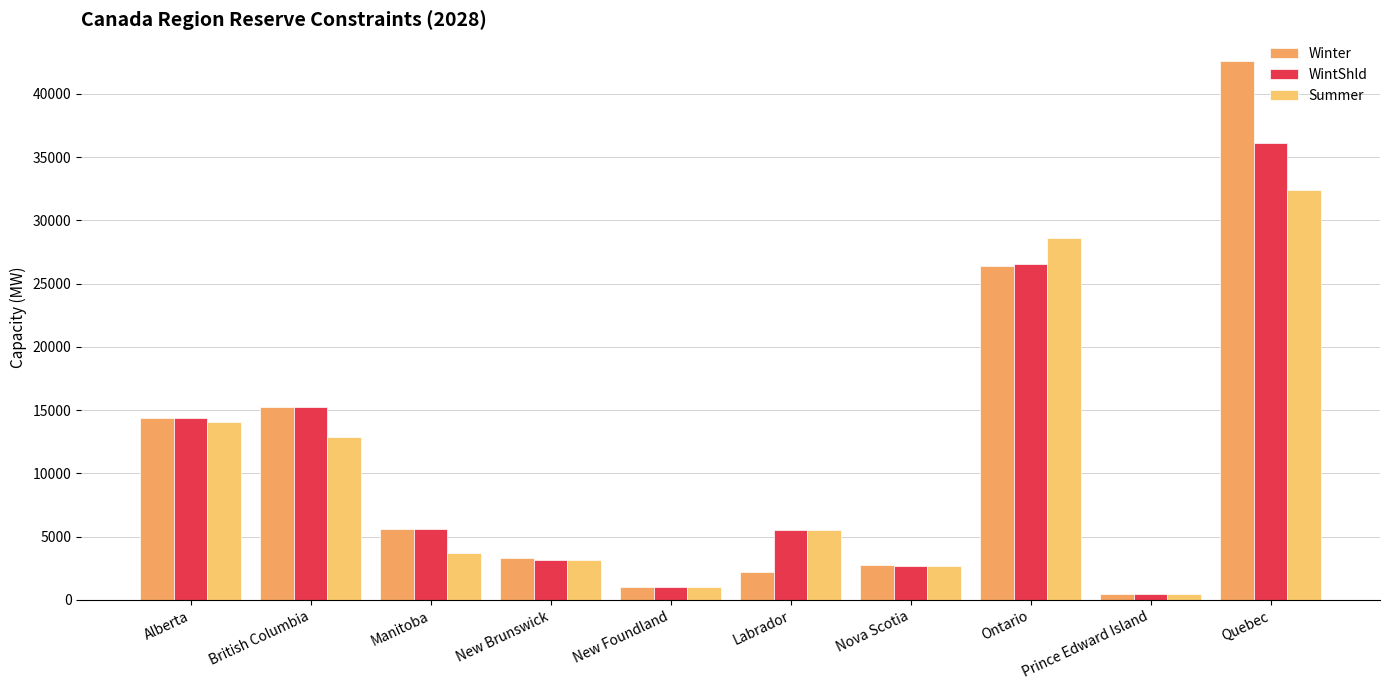

What is the smallest value displayed?

424.1